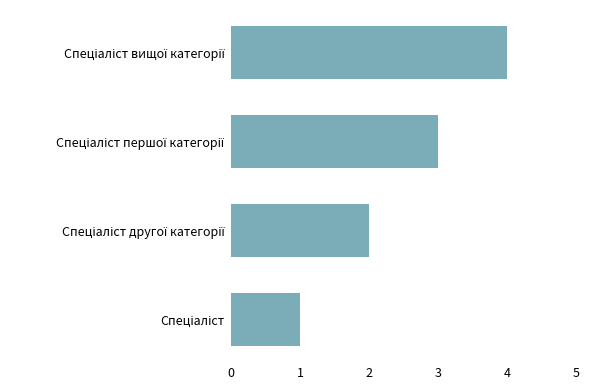

Does the chart contain stacked bars?

No